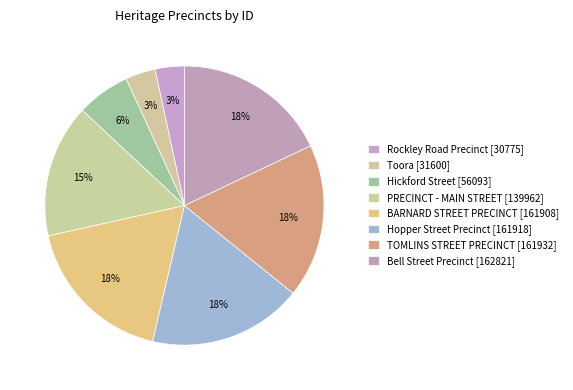

To the nearest percent, what is the average slice percentage?

12%